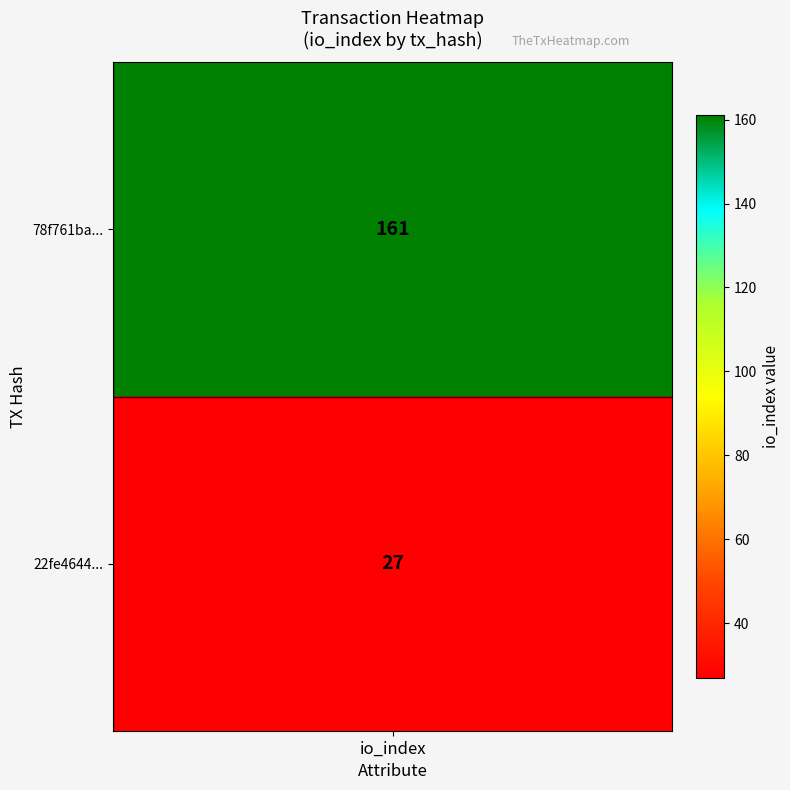

The 78f761ba07a1870fb5900d116da054129b935bb series shows 215 at 1. True or false?

False